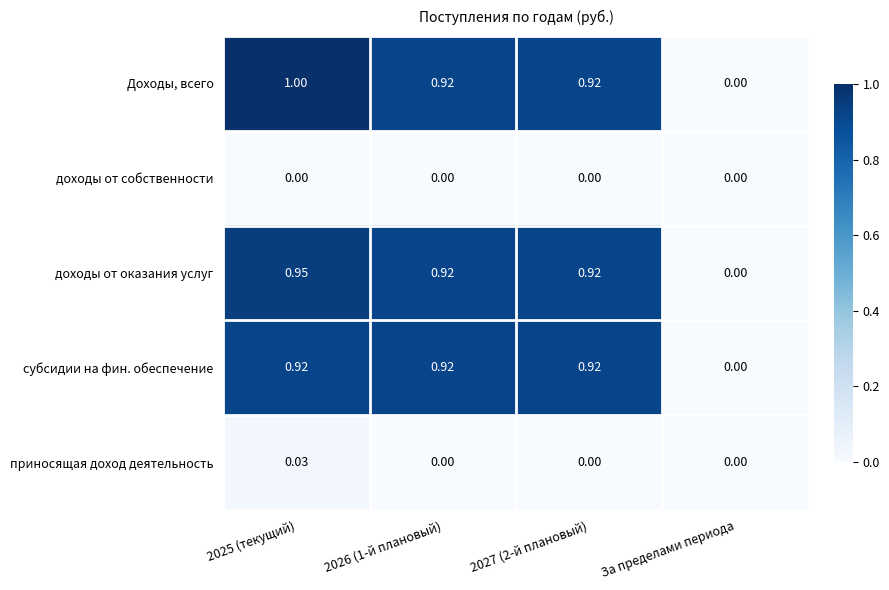

At which label is субсидии на фин. обеспечение closest to 0?

За пределами периода